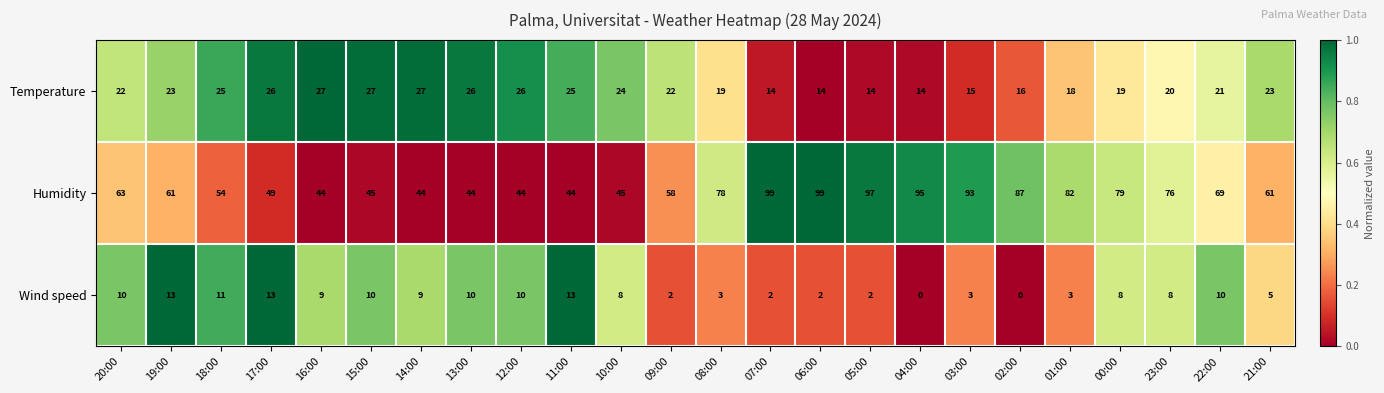

How many series are shown in this chart?

3